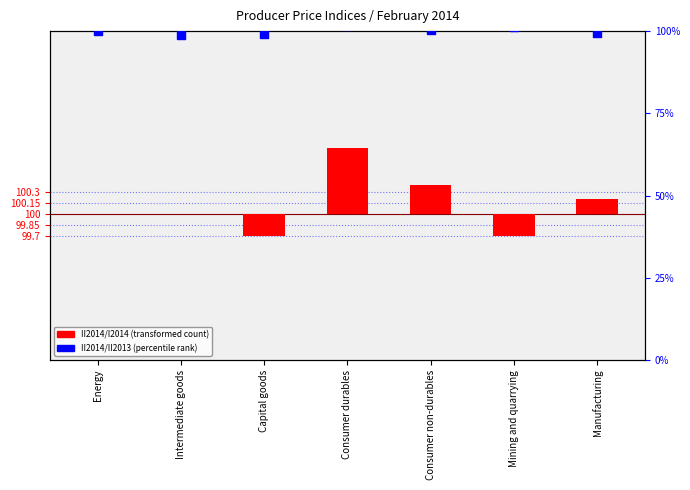

Which series has the largest total across all categories?

II2014/II2013